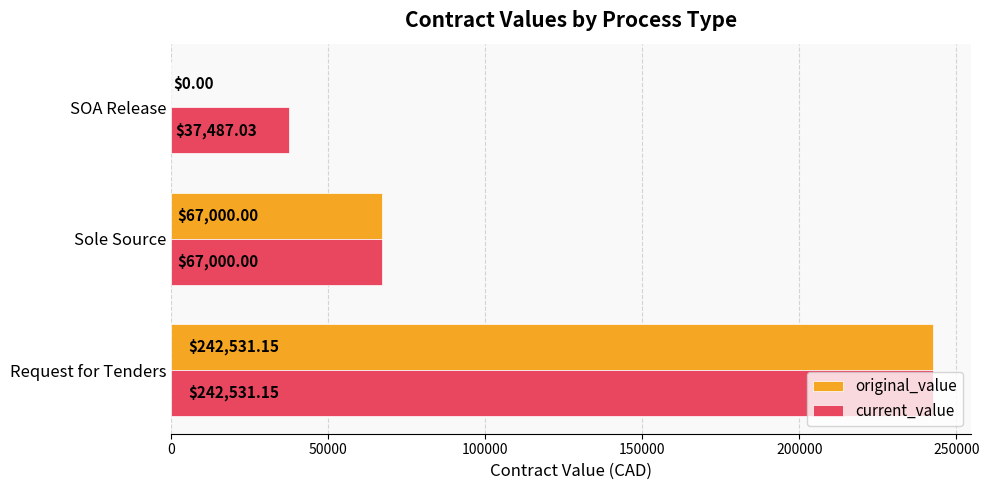

What is the sum of the current_value values at Sole Source and Request for Tenders?

309531.2